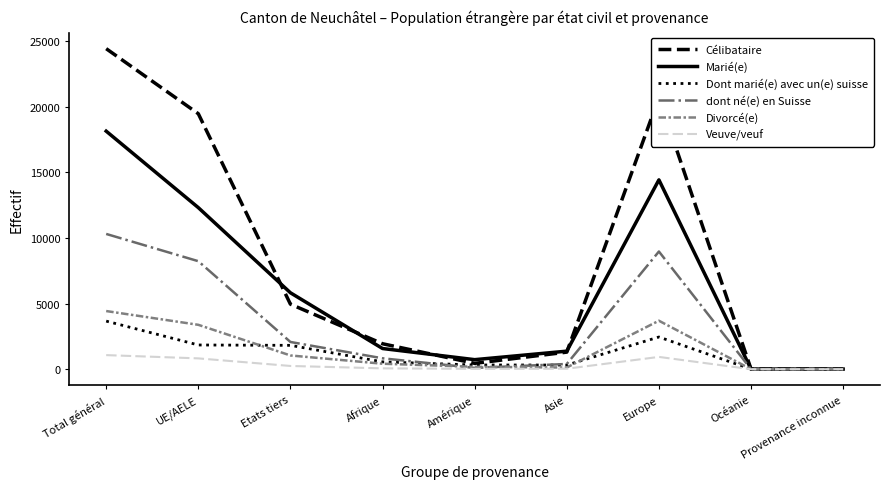

Rank the series at Europe from lowest to highest value.

Veuve/veuf, Dont marié(e) avec un(e) suisse, Divorcé(e), dont né(e) en Suisse, Marié(e), Célibataire